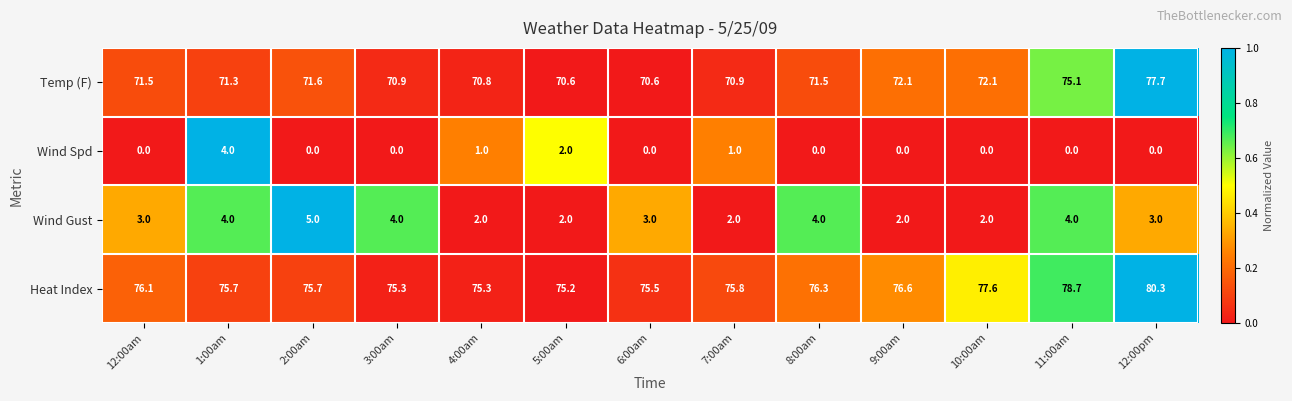

How many series are shown in this chart?

4